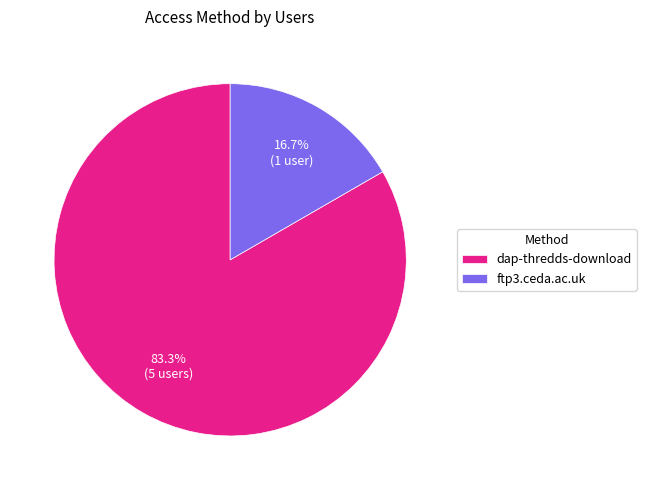

Which slice is the largest?

dap-thredds-download